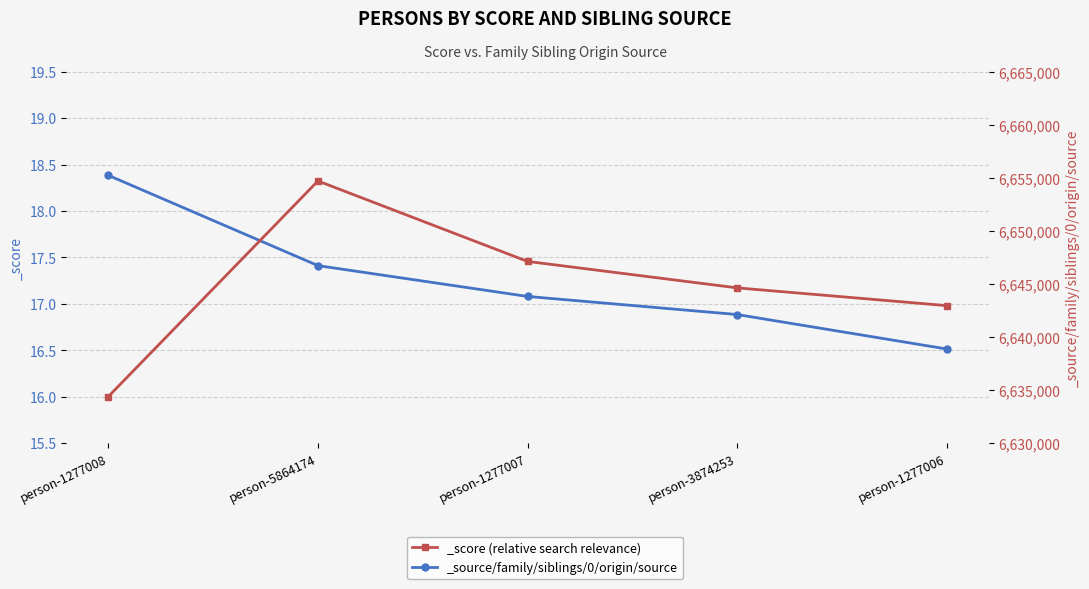

Reading left to right, extract all data points from this chart.

_score: person-1277008=18.4	person-5864174=17.4	person-1277007=17.1	person-3874253=16.9	person-1277006=16.5
_source/family/siblings/0/origin/source: person-1277008=6634388.0	person-5864174=6654706.0	person-1277007=6647125.0	person-3874253=6644632.0	person-1277006=6642958.0